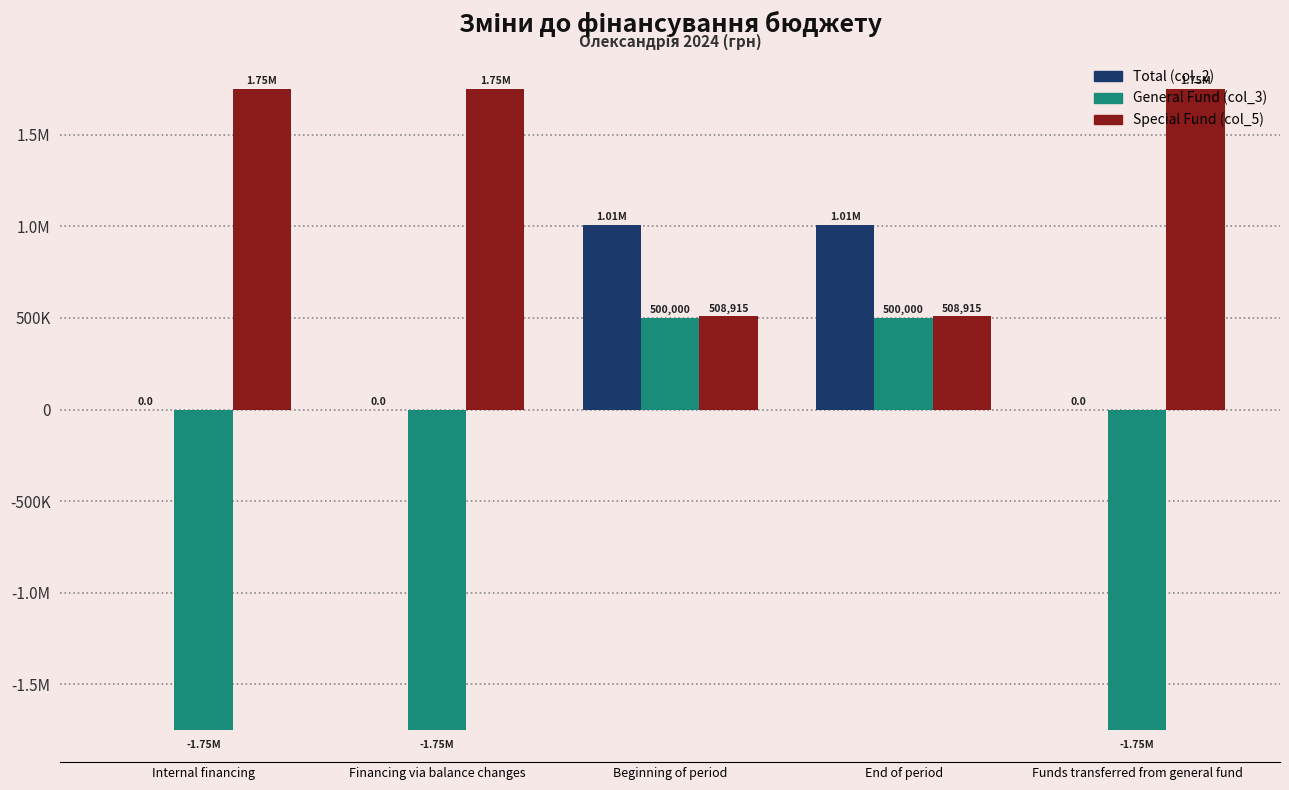

Are the bars grouped side by side (vs. stacked)?

Yes